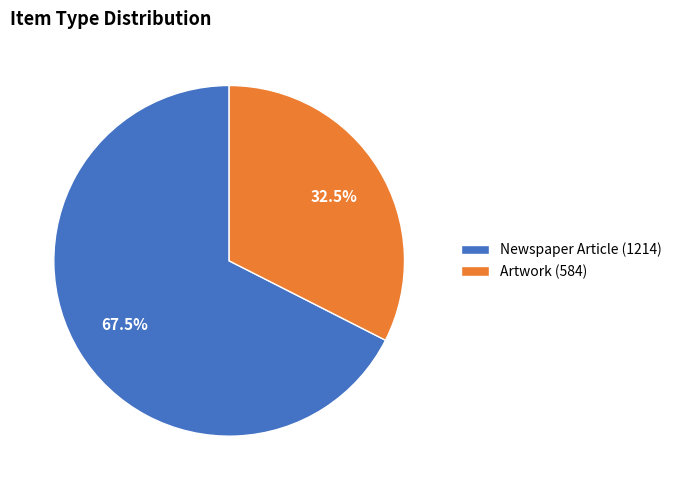

How many slices are in this pie chart?

2